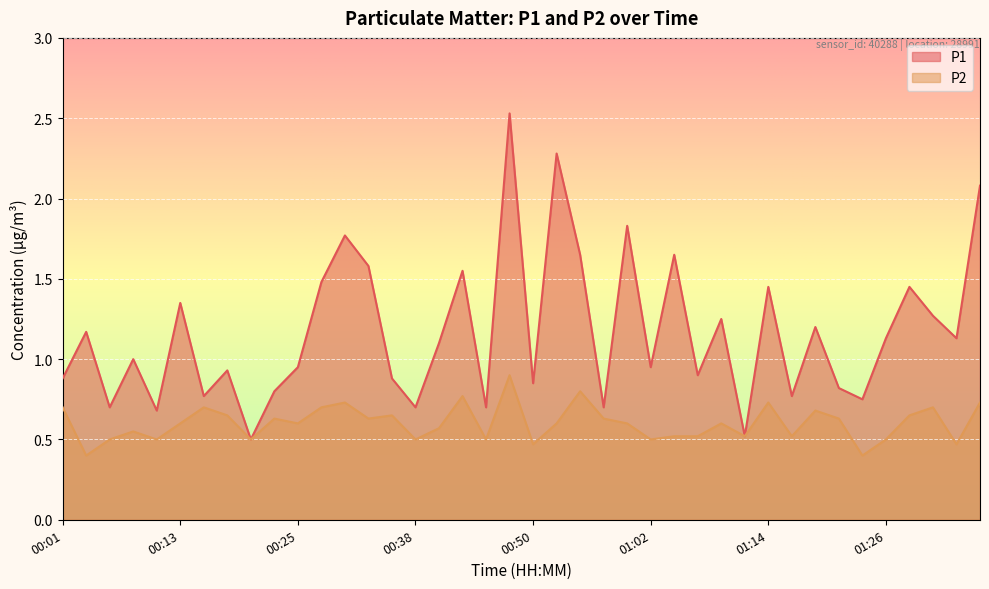

What is the label of the 10th point from the left?

00:23